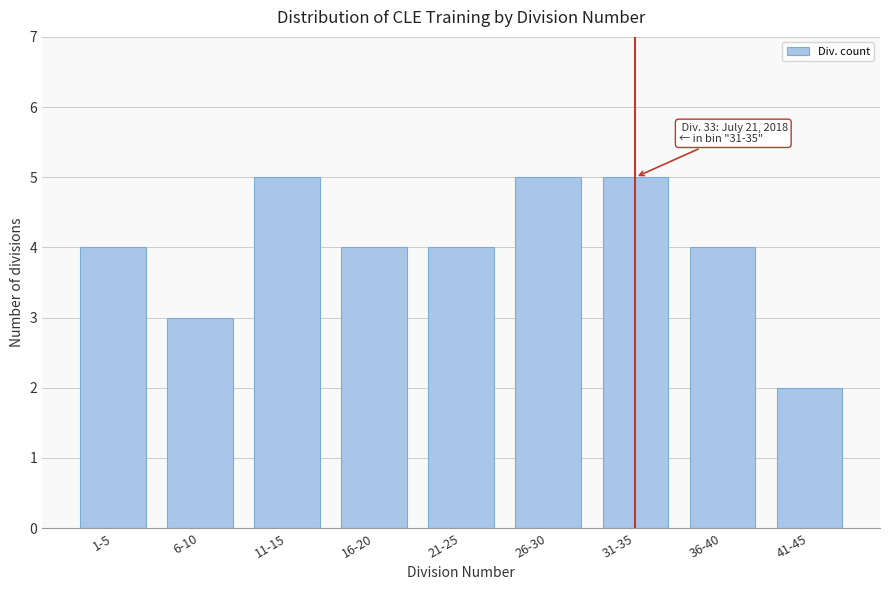

Reading left to right, what are all the values shown in this chart?

4	3	5	4	4	5	5	4	2